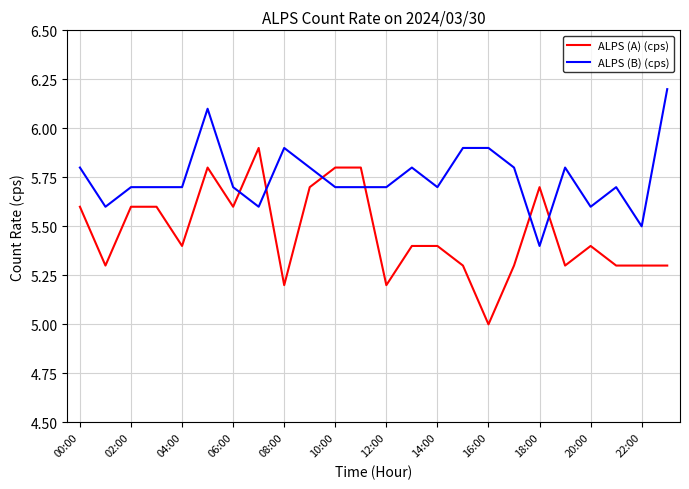

List the series in order of their peak value, highest first.

ALPS (B) (cps), ALPS (A) (cps)